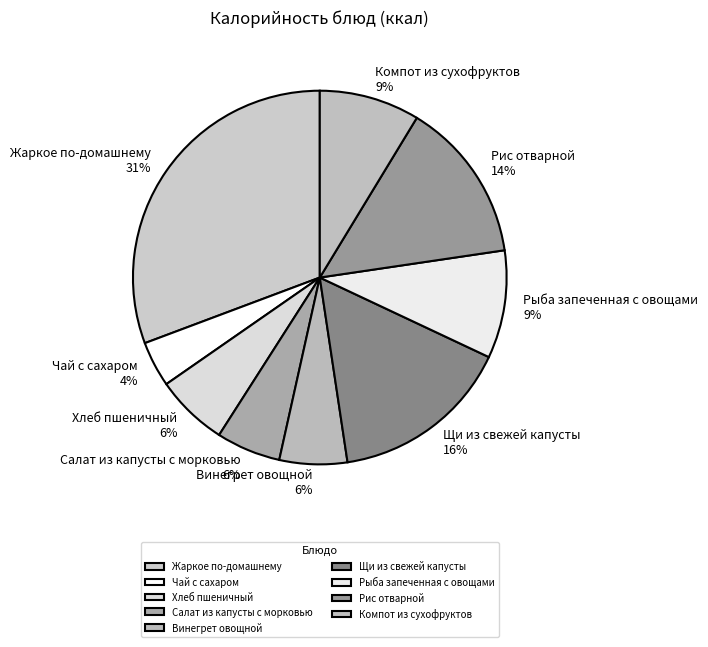

How many segments does this pie chart have?

9